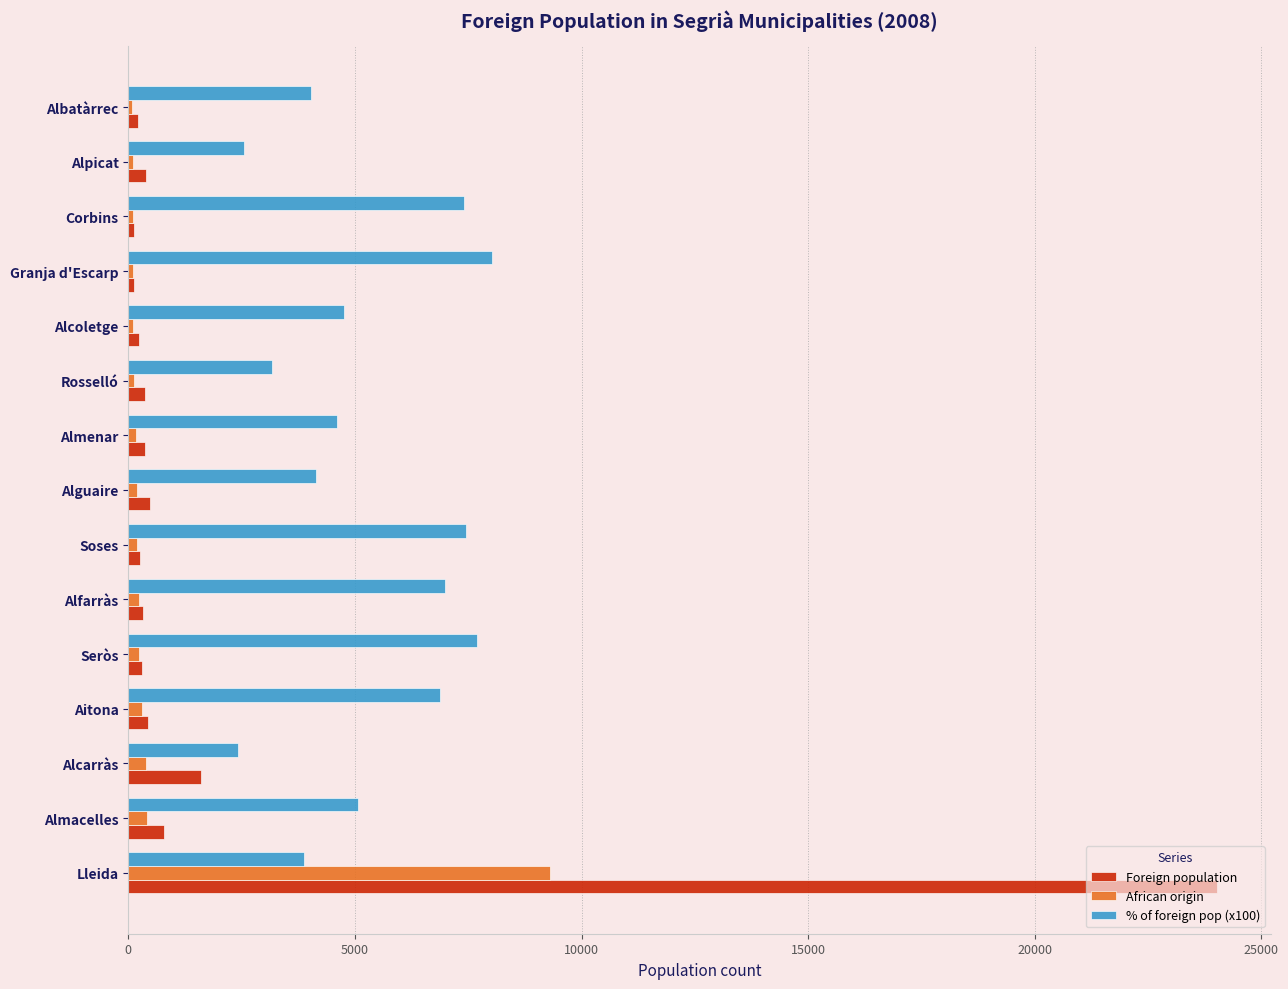

Which series has the largest total across all categories?

% of foreign pop (x100)